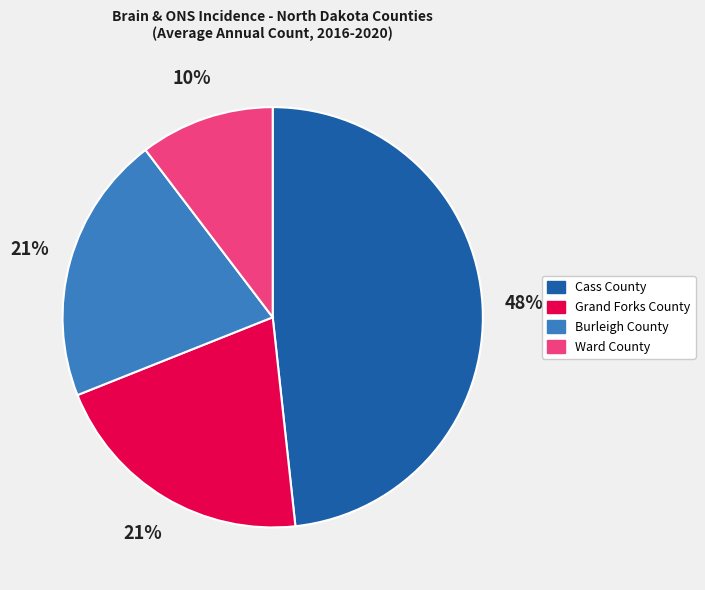

How many segments does this pie chart have?

4